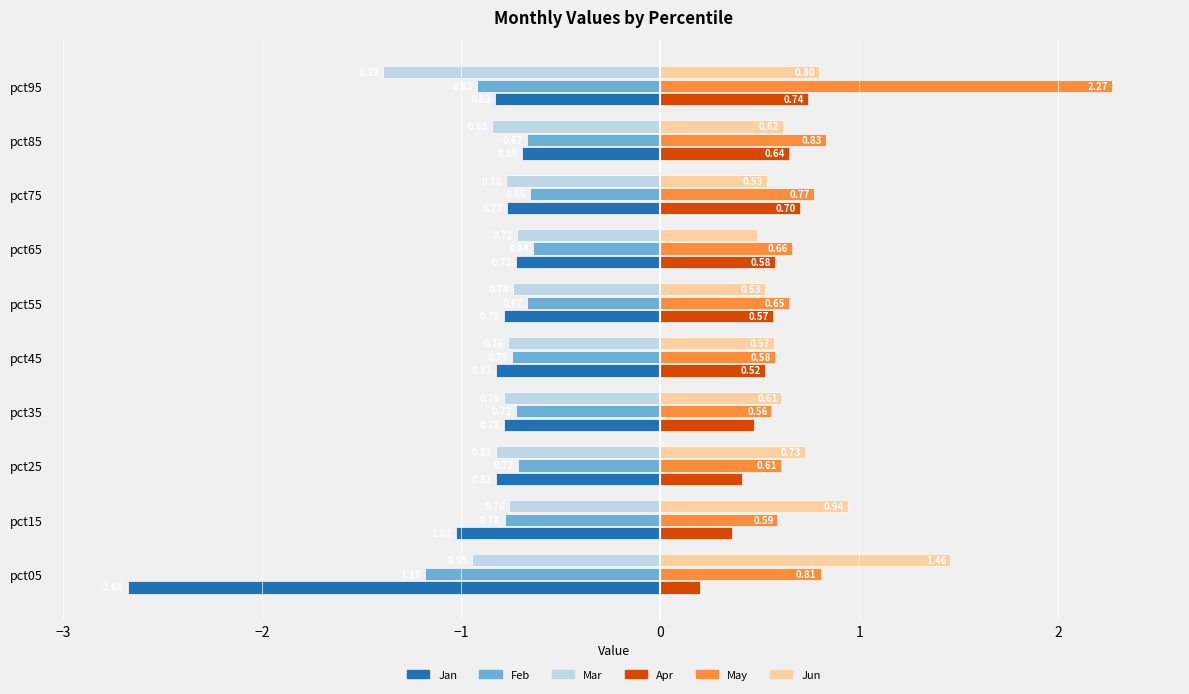

List the series in order of their peak value, lowest first.

Mar, Jan, Feb, Apr, Jun, May